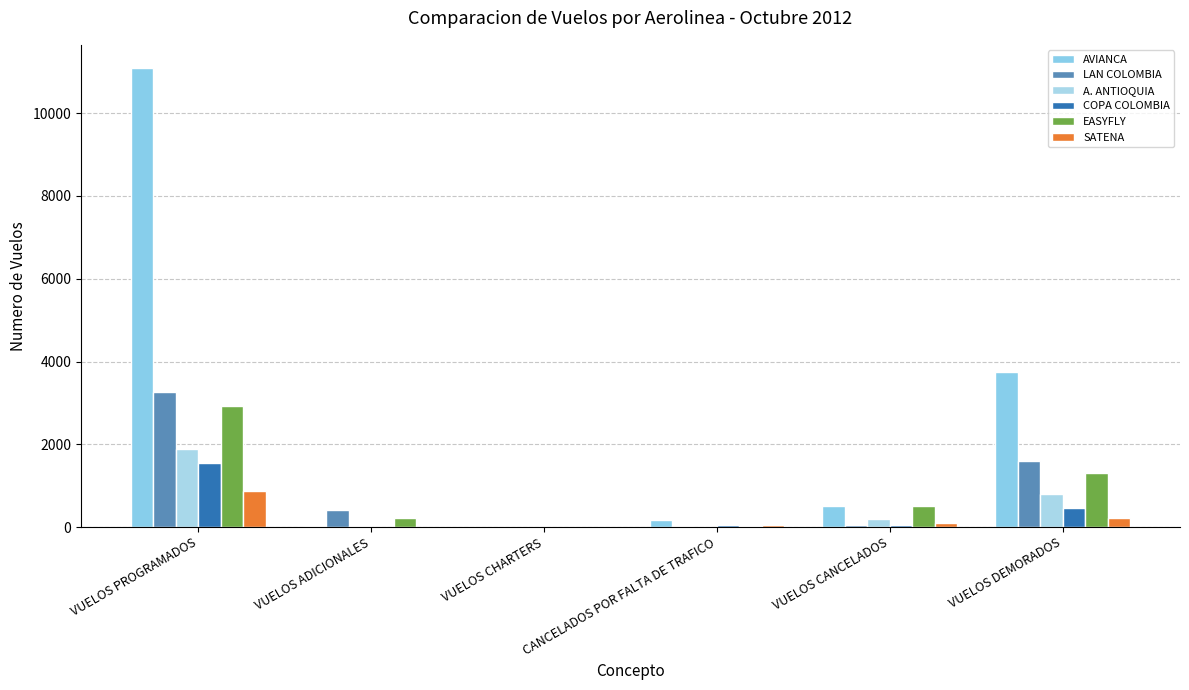

Is it true that SATENA equals -502 at VUELOS ADICIONALES?

False